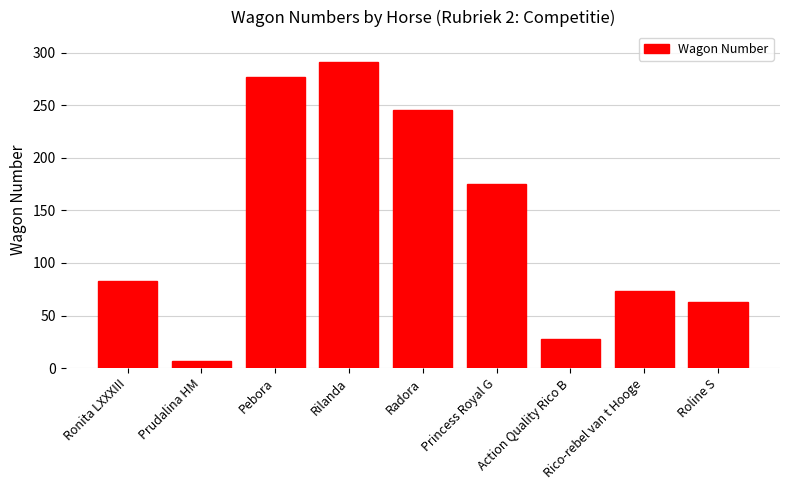

What is the difference between the maximum and minimum values?

284